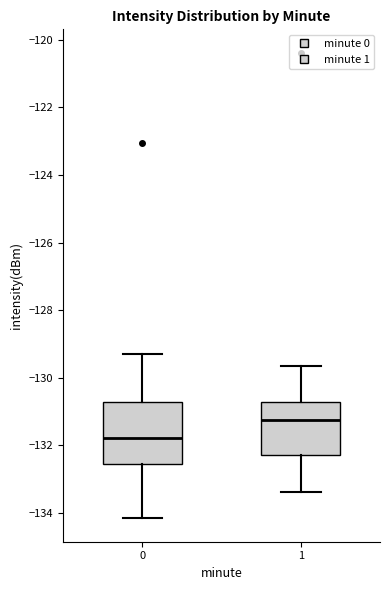

Where does the lower whisker of the box at x = 0 end on the y-axis? The values are not printed on the chart, so give them approximately, as read against the axis.

-134.2